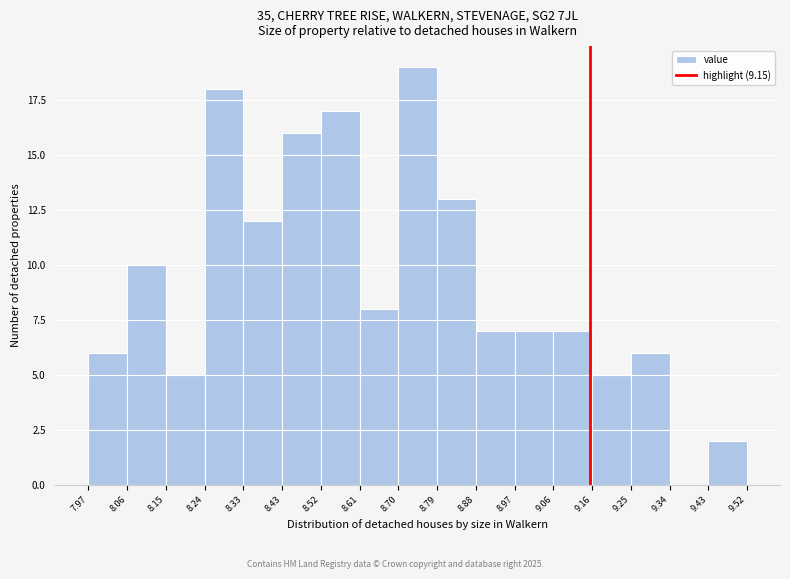

Reading left to right, list every bar in this chart as the range it spans on the x-axis followed by its height. The values are not printed on the chart, so give them approximately, as read against the axis.

7.97 to 8.06: 6
8.06 to 8.15: 10
8.15 to 8.24: 5
8.24 to 8.33: 18
8.33 to 8.43: 12
8.43 to 8.52: 16
8.52 to 8.61: 17
8.61 to 8.70: 8
8.70 to 8.79: 19
8.79 to 8.88: 13
8.88 to 8.97: 7
8.97 to 9.06: 7
9.06 to 9.16: 7
9.16 to 9.25: 5
9.25 to 9.34: 6
9.34 to 9.43: 0
9.43 to 9.52: 2